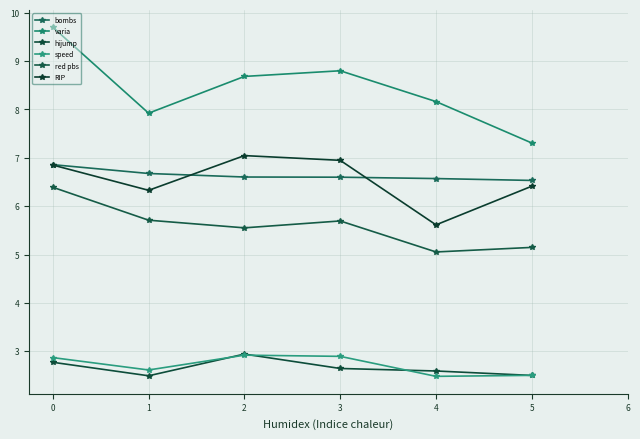

Is it true that red pbs equals 5.6 at 2?

True